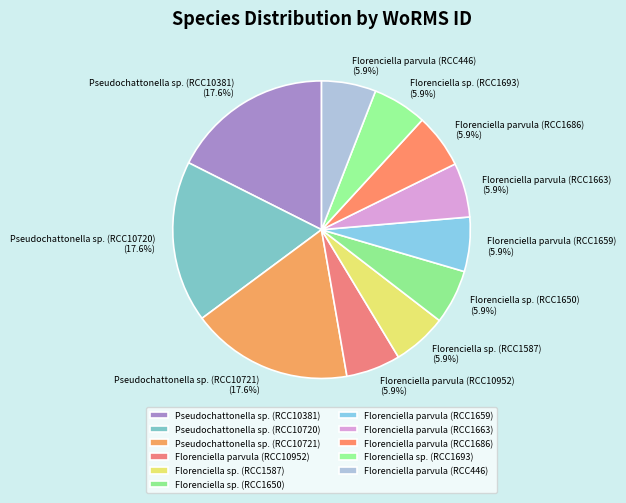

Is there any slice that represents more than half of the pie?

No